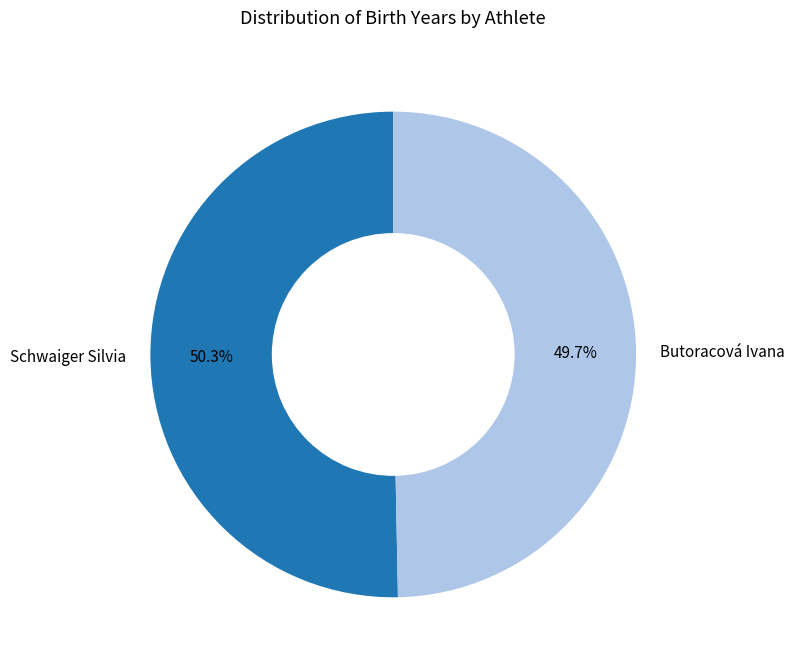

What percentage is the Schwaiger Silvia slice, to the nearest percent?

50%